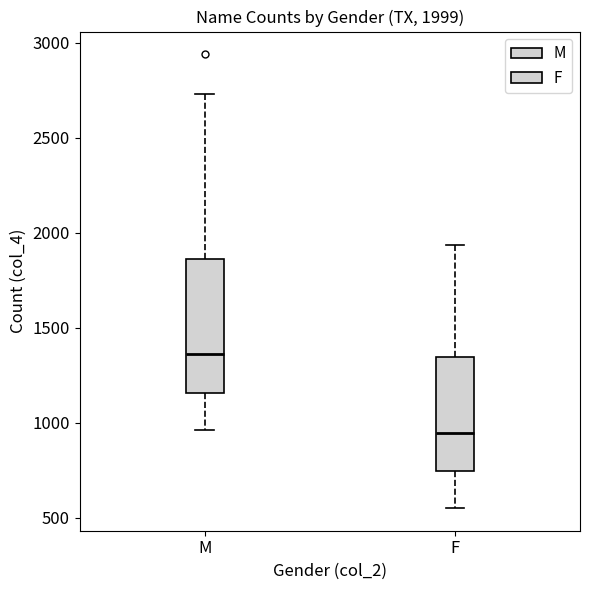

Which box has the lowest median line?

F